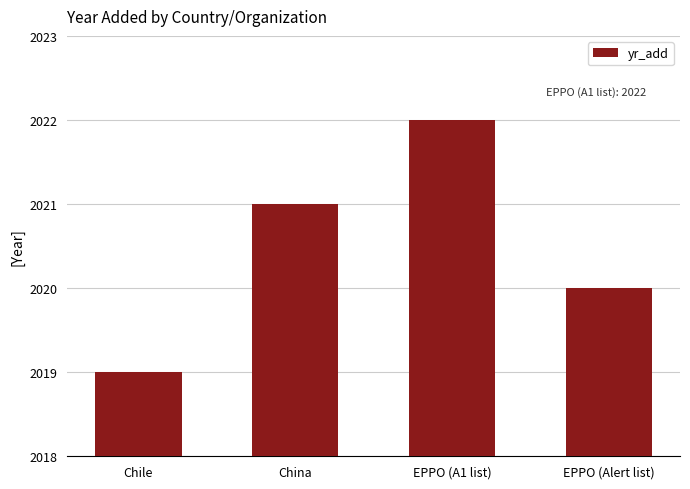

Rank the categories by value from highest to lowest.

EPPO (A1 list), China, EPPO (Alert list), Chile